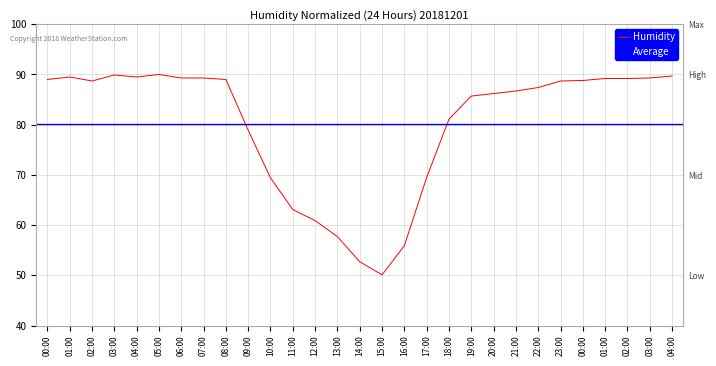

What is the greatest value displayed?

90.0